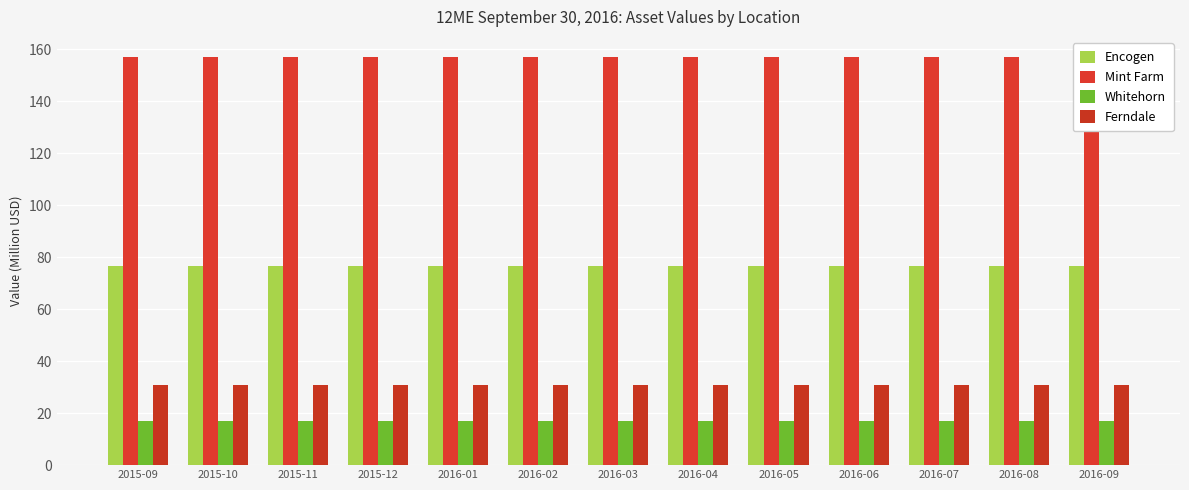

Rank the series at 2016-03 from lowest to highest value.

Whitehorn, Ferndale, Encogen, Mint Farm